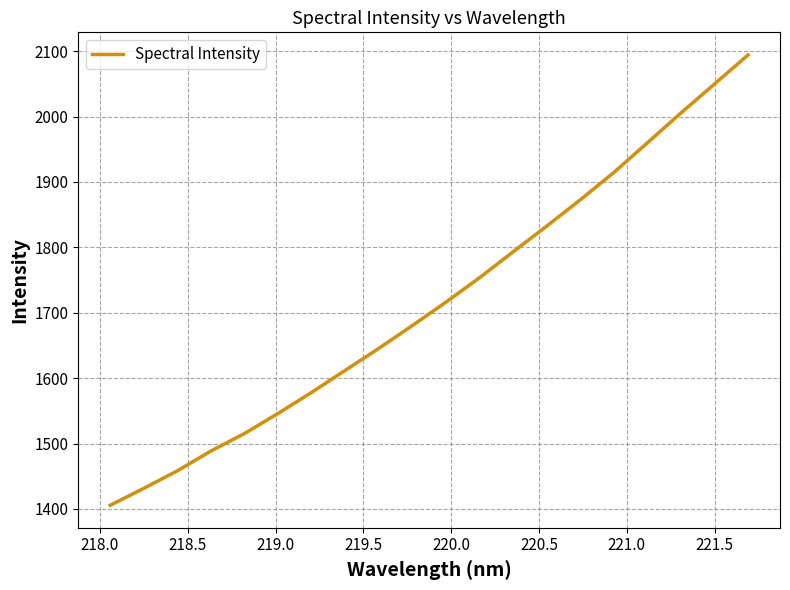

What is the difference between the maximum and minimum values?

688.8